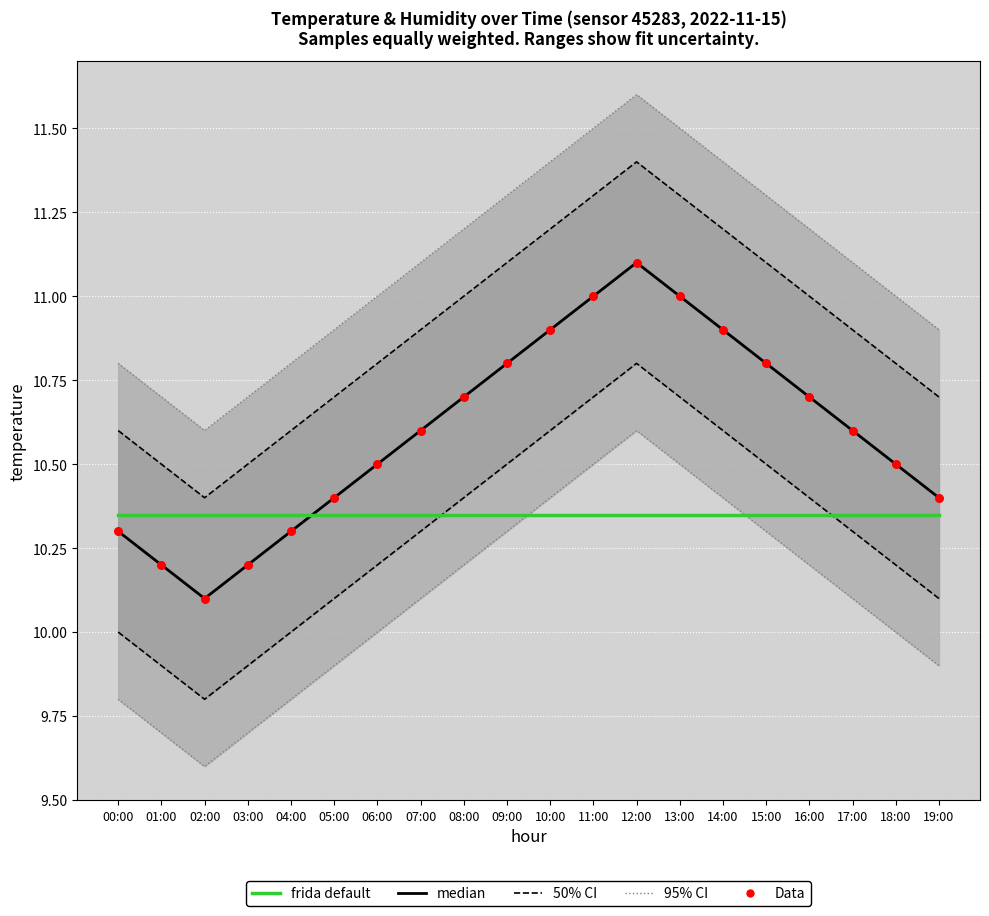

At how many categories does at least one series exceed 10?

20